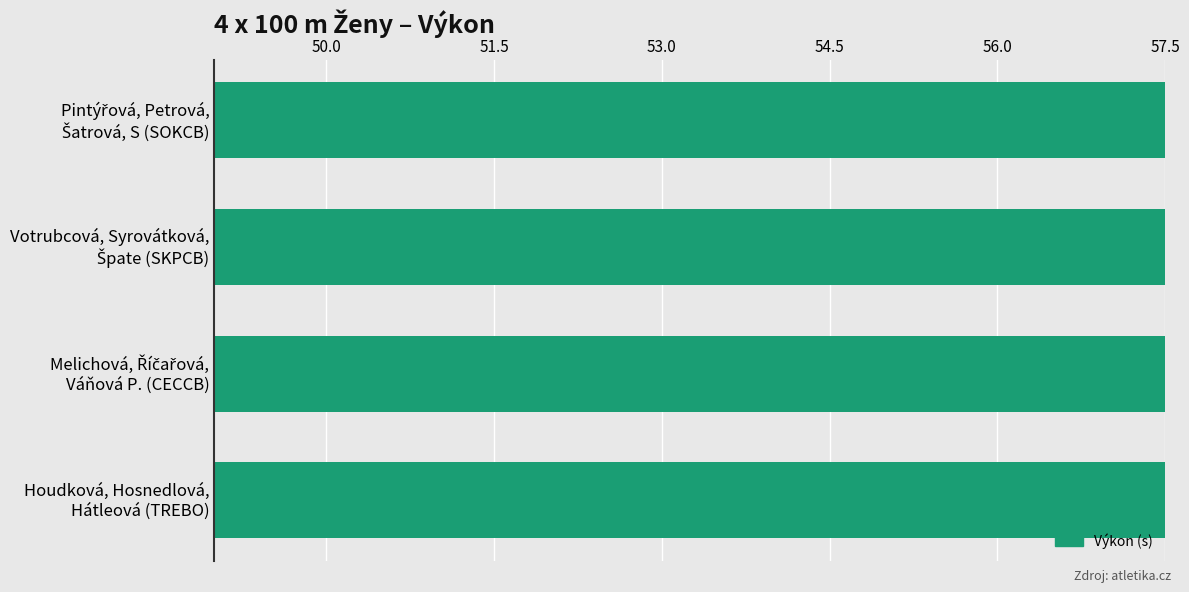

What is the ratio of the value at Pintýřová, Petrová, Šatrová, S (SOKCB) to the value at Votrubcová, Syrovátková, Špate (SKPCB)?

1.0